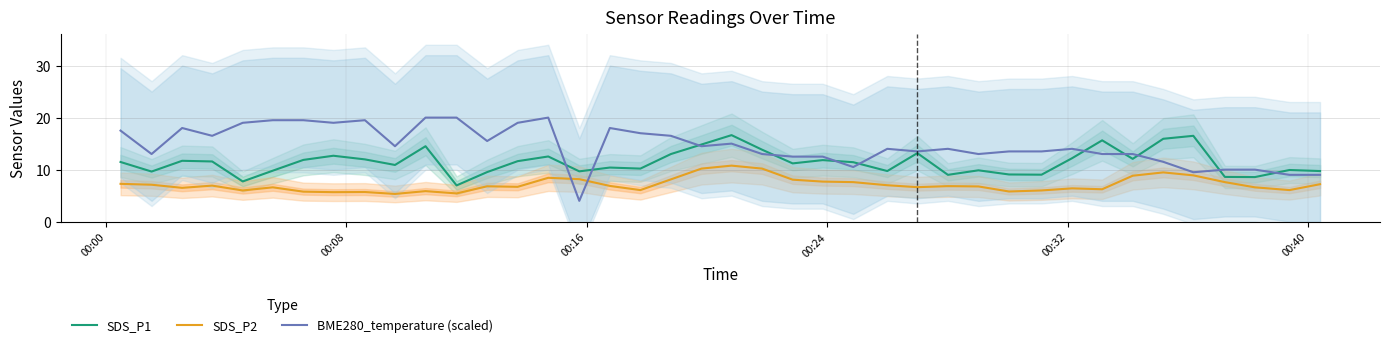

True or false: SDS_P1 and SDS_P2 cross at least once.

False